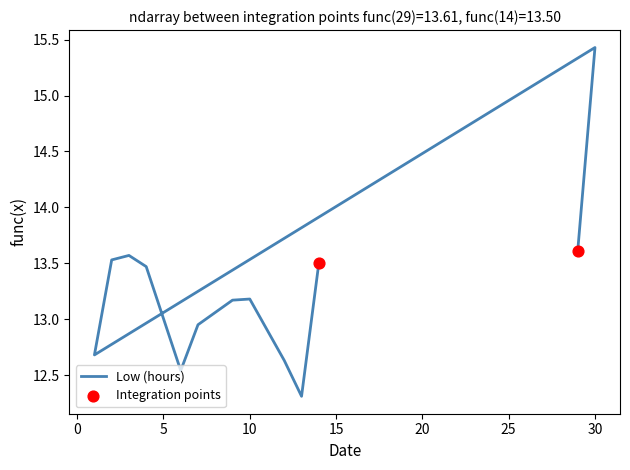

What is the ratio of the value at 13 to the value at 6?

1.0